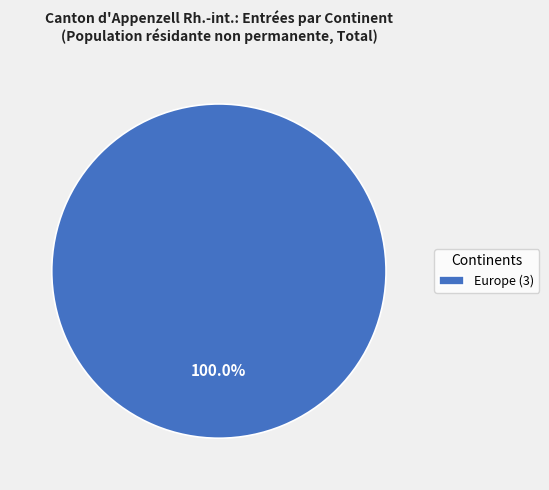

Does Europe (3) represent more than half of the total?

Yes